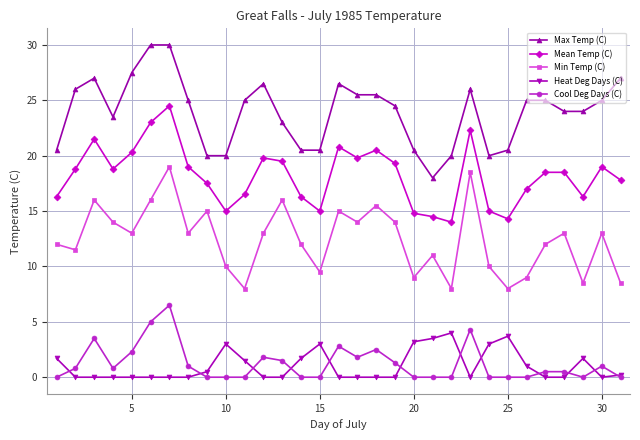

At how many categories does at least one series exceed 7?

31